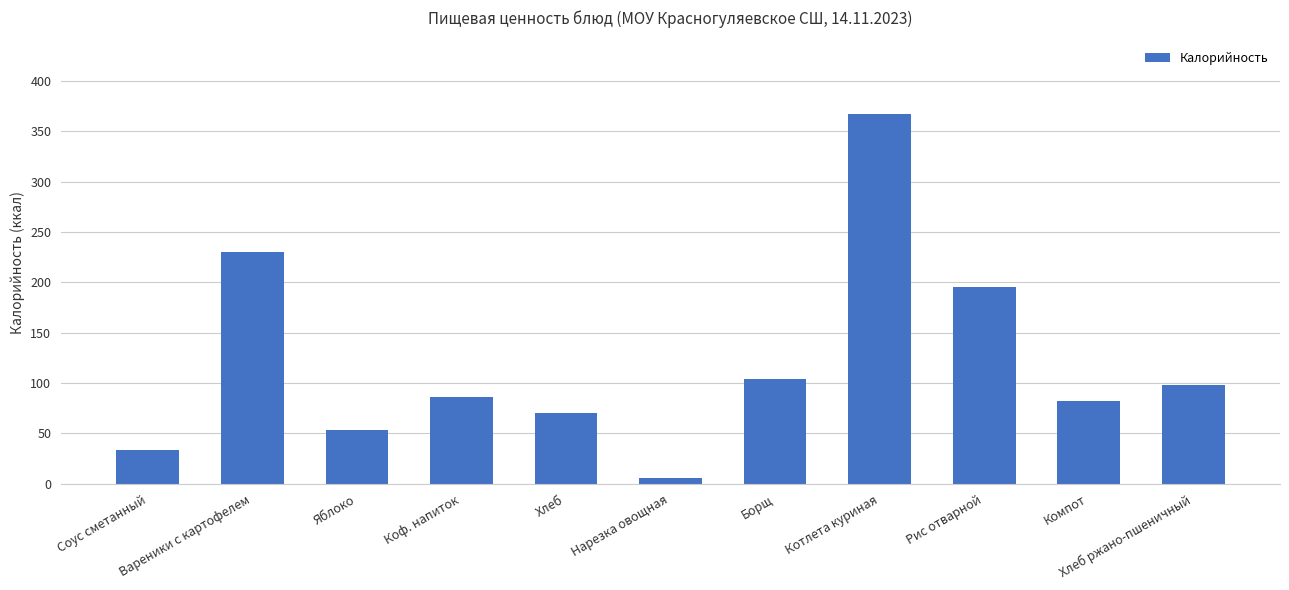

Rank the categories by value from lowest to highest.

Нарезка овощная, Соус сметанный, Яблоко, Хлеб, Компот, Коф. напиток, Хлеб ржано-пшеничный, Борщ, Рис отварной, Вареники с картофелем, Котлета куриная